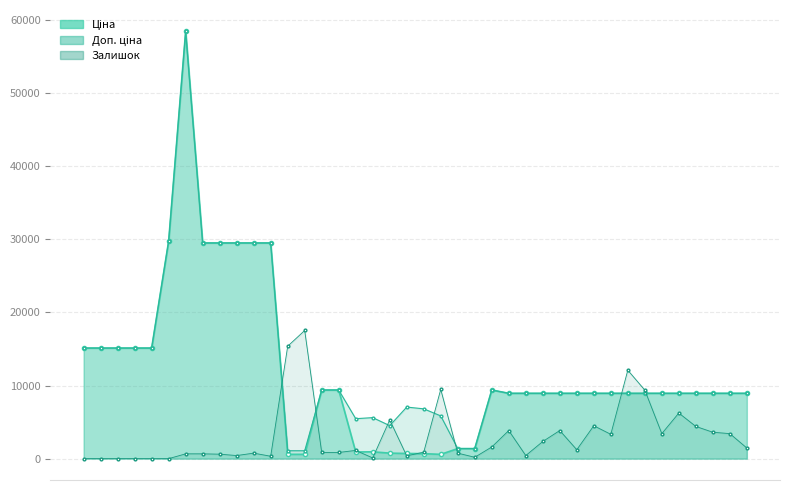

What position from the right is Ціна?

40